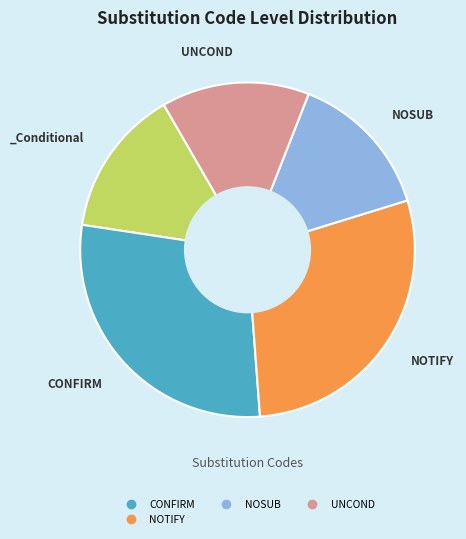

Does any single category account for the majority?

No